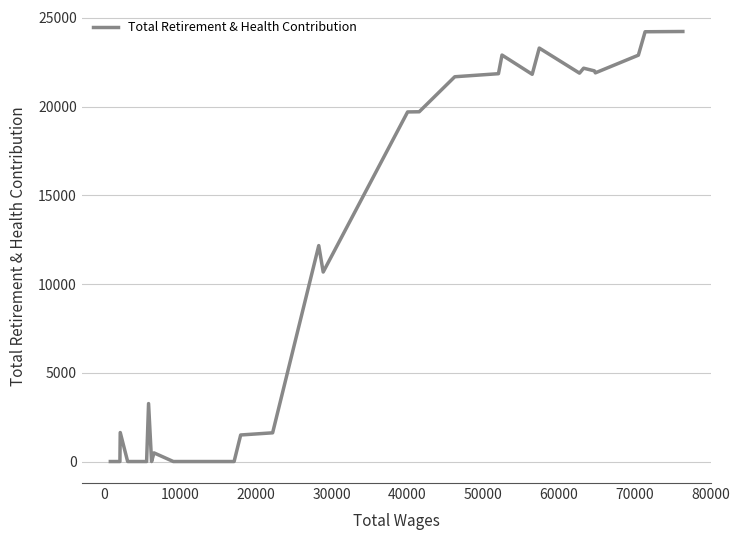

Reading left to right, what are all the values shown in this chart?

0	0	1635	0	0	0	0	0	0	3265	0	487	0	0	0	0	0	0	1496	1618	12168	10679	19700	19710	21683	21855	22906	21821	23299	21886	22165	22015	21903	22899	24219	24233